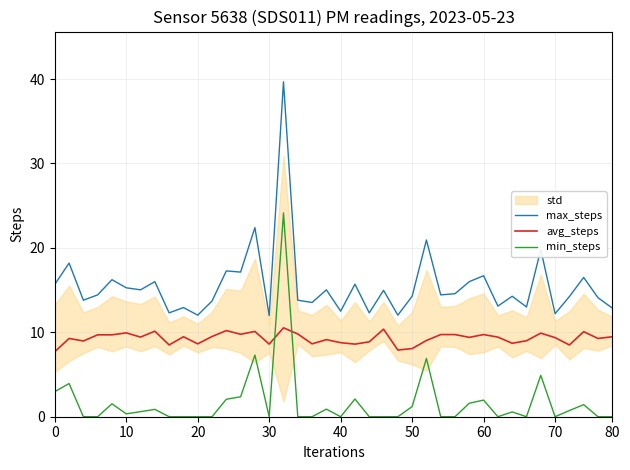

The min_steps series shows -7.7 at 70. True or false?

False